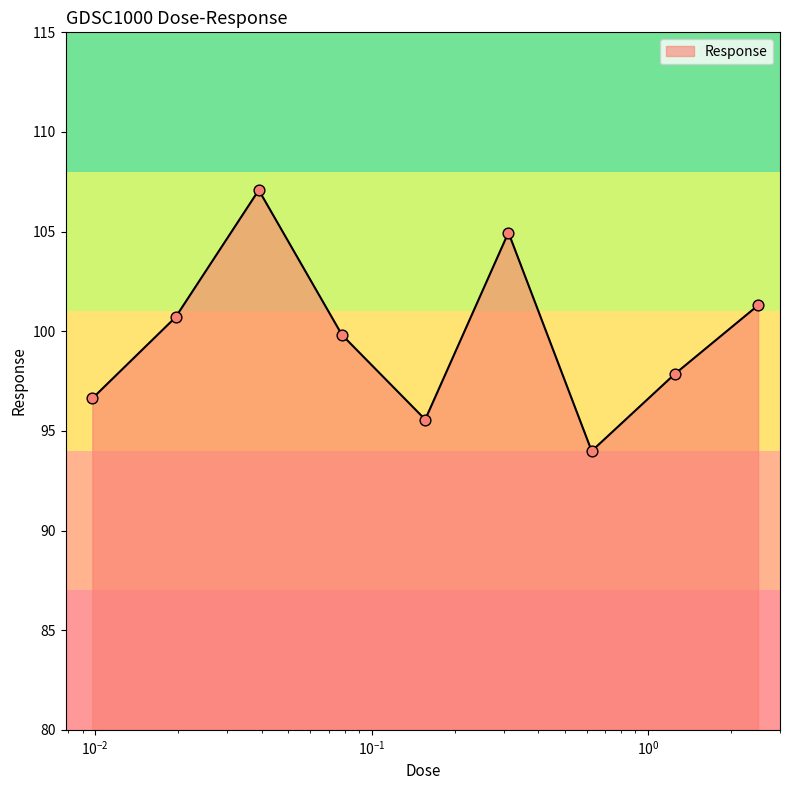

What is the difference between the maximum and minimum values?

13.1